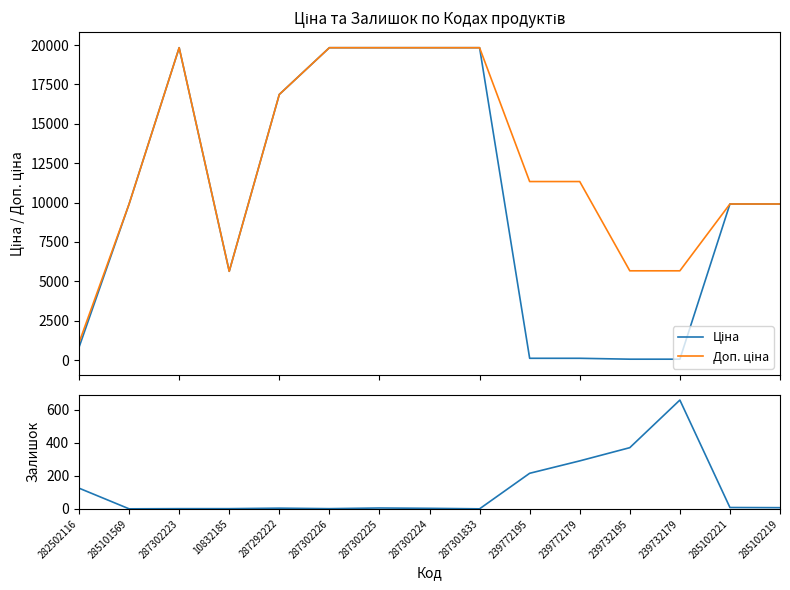

Which series has the largest range (max minus min)?

Ціна